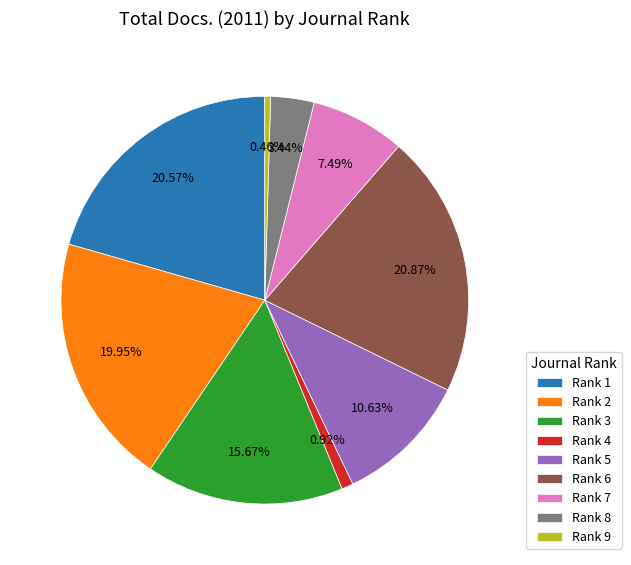

Is there a majority slice in this chart?

No